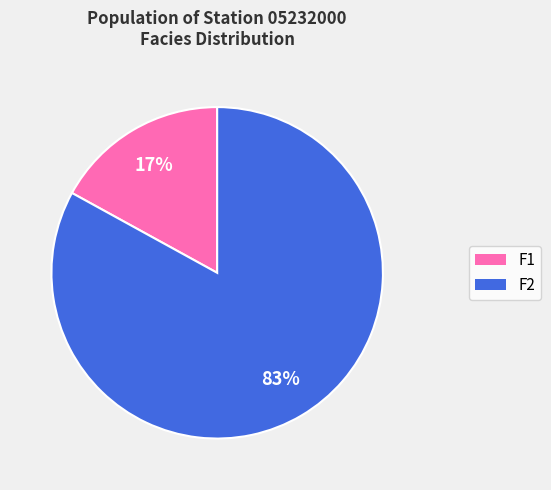

Count the number of slices in the pie.

2